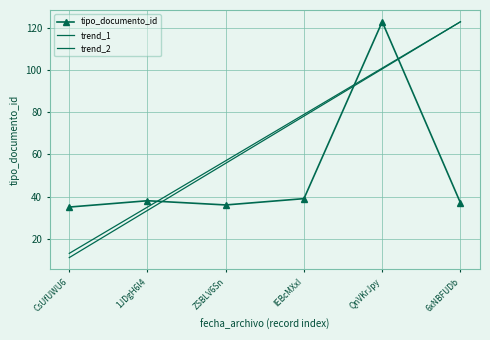

True or false: trend_1 and tipo_documento_id intersect in this chart.

True